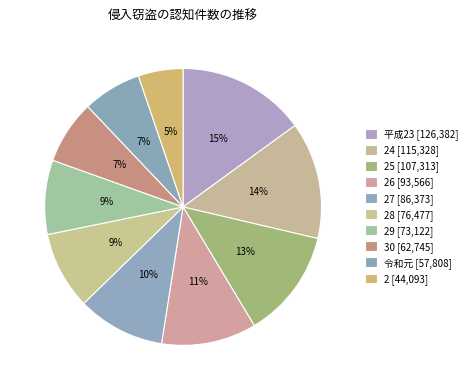

Rank the categories by value from lowest to highest.

2, 令和元, 30, 29, 28, 27, 26, 25, 24, 平成23